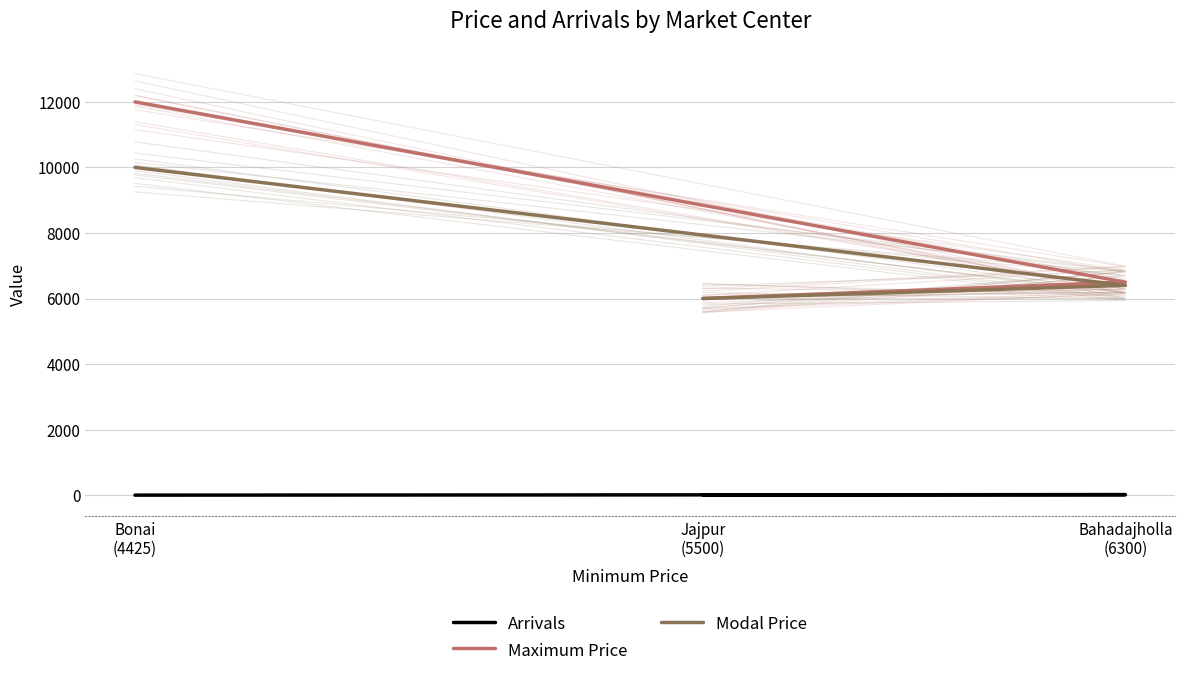

What is the maximum value shown in the chart?

12000.0